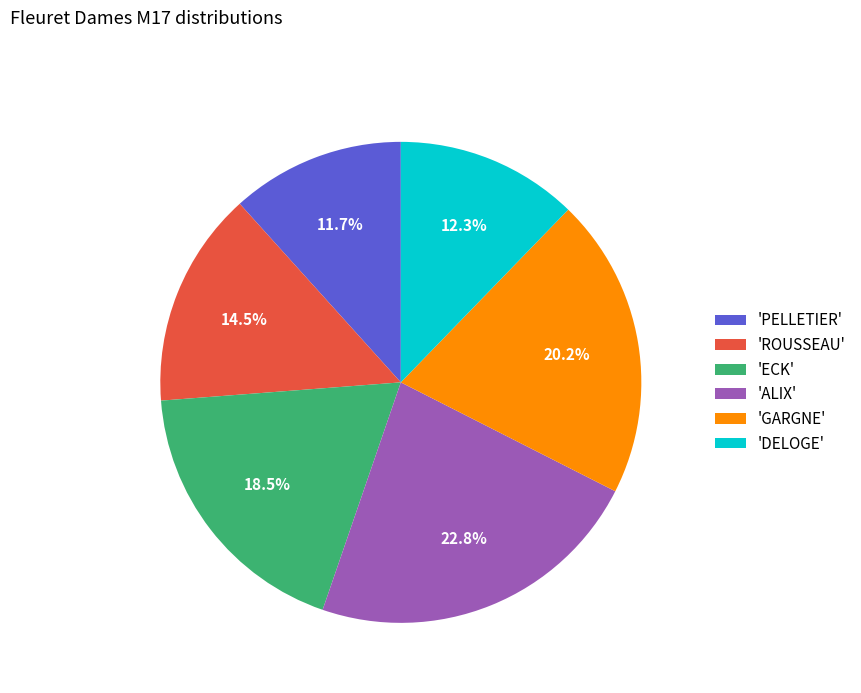

Is there any slice that represents more than half of the pie?

No